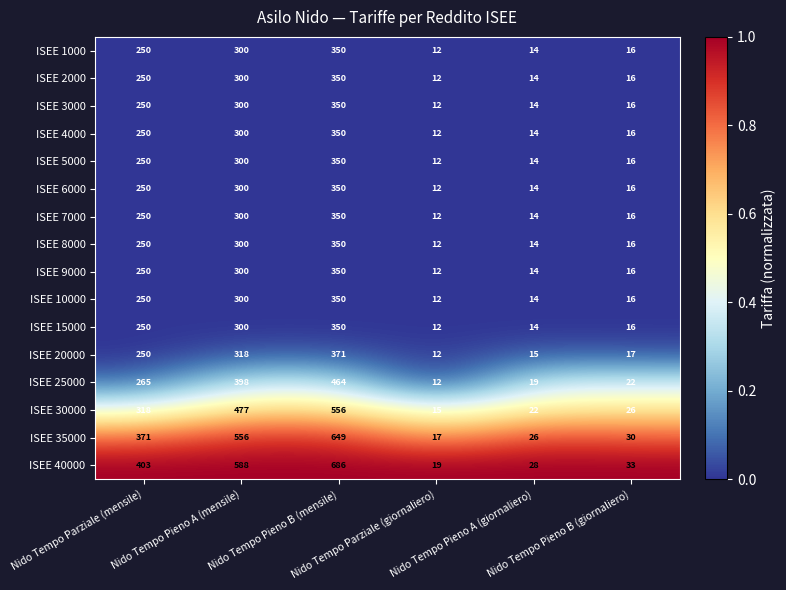

Which series has the largest total across all categories?

ISEE 40000